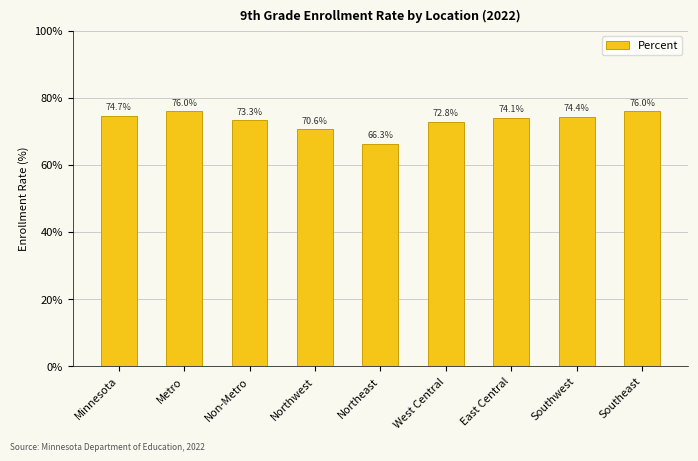

What position from the right is East Central?

3